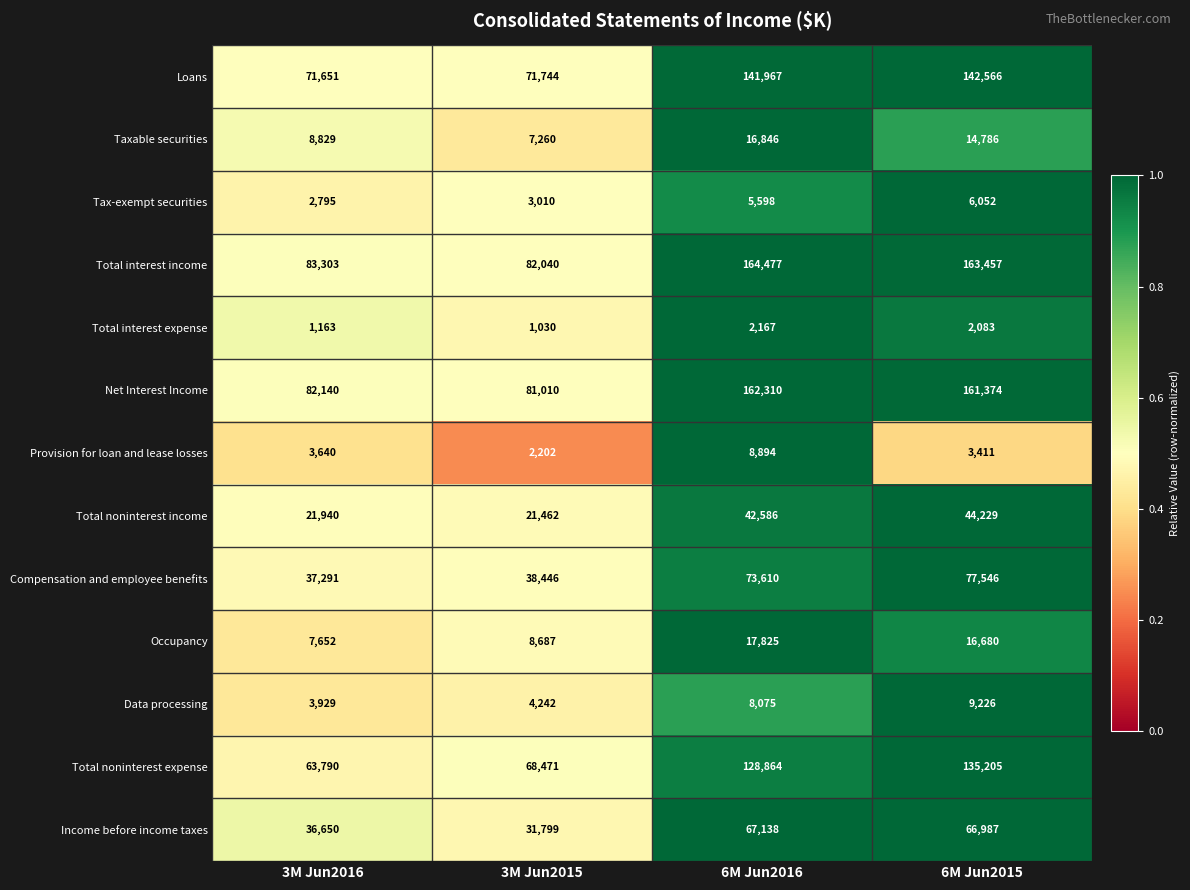

Rank the series by their maximum value, from lowest to highest.

Total interest expense, Tax-exempt securities, Provision for loan and lease losses, Data processing, Taxable securities, Occupancy, Total noninterest income, Income before income taxes, Compensation and employee benefits, Total noninterest expense, Loans, Net Interest Income, Total interest income